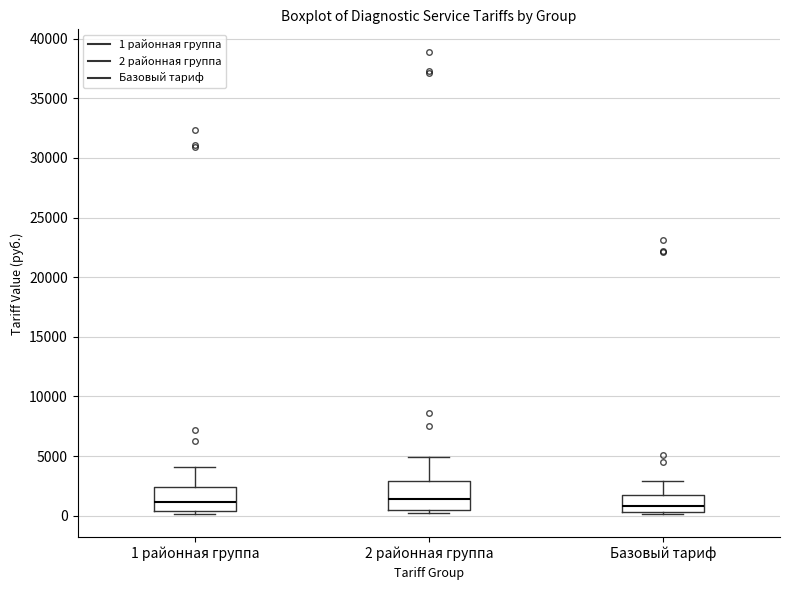

Where is the lower edge of the box for Базовый тариф on the y-axis? The values are not printed on the chart, so give them approximately, as read against the axis.

500